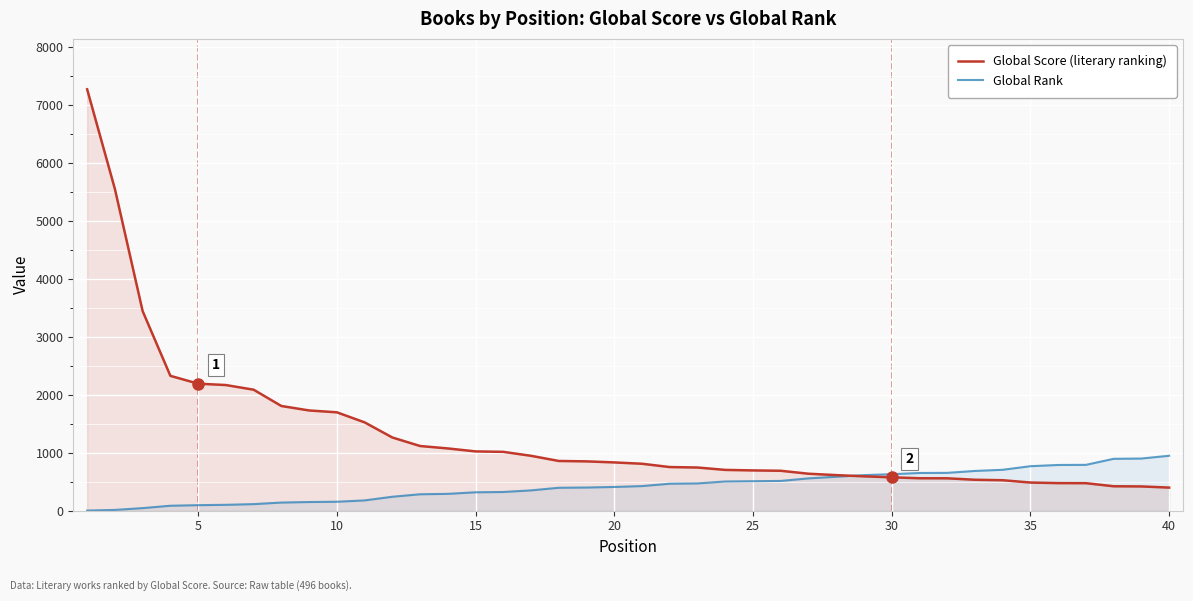

Rank the series by their maximum value, from lowest to highest.

Global Rank, Global Score (literary ranking)